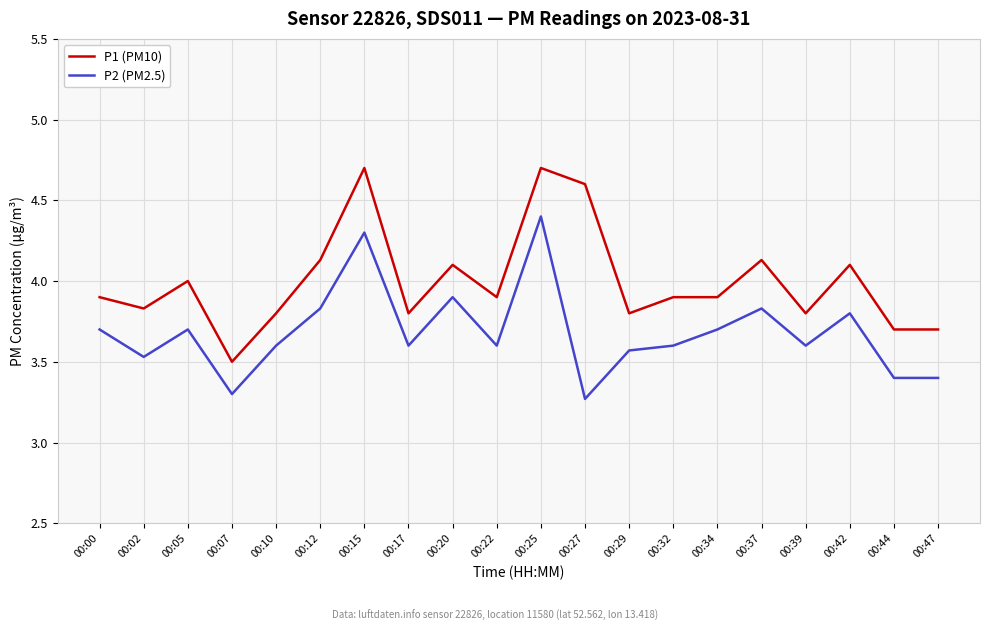

What is the difference between the P1 (PM10) values at 00:44 and 00:05?

0.3